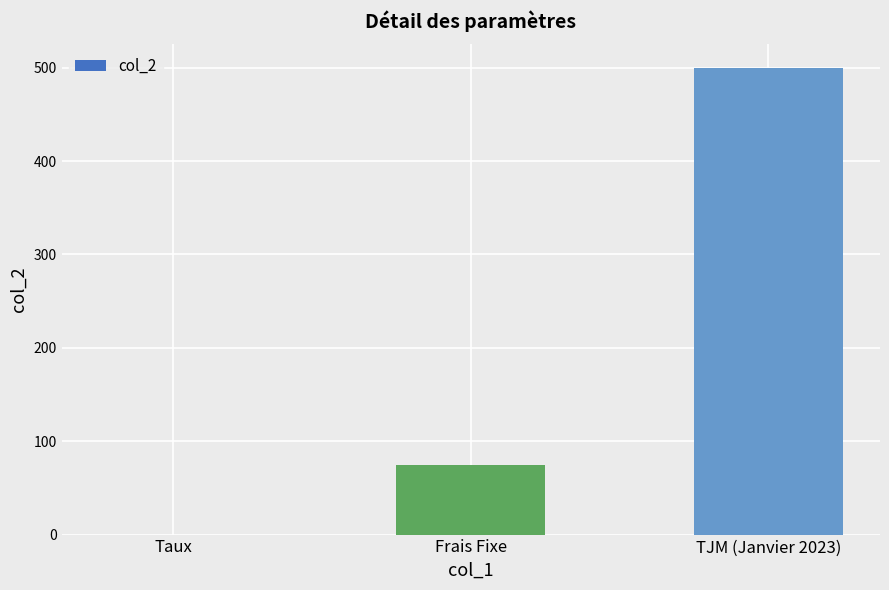

What is the sum of all values?

575.1